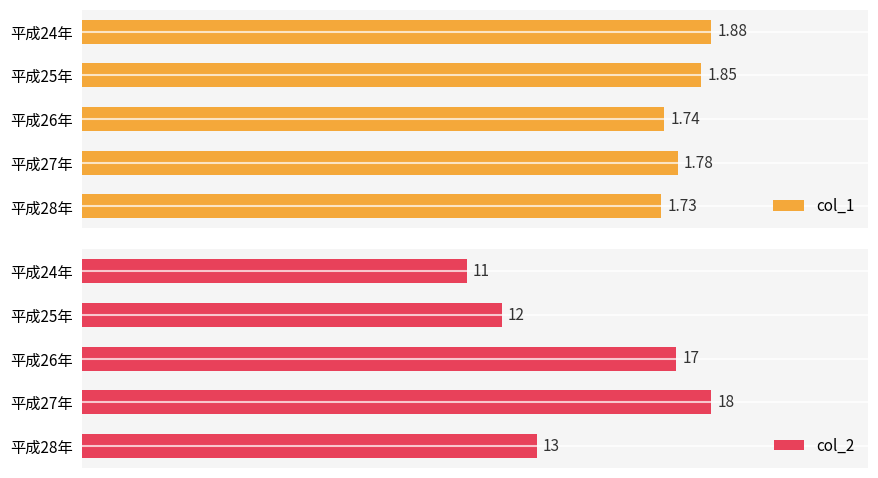

What is the difference between the maximum and second lowest values in the col_1 series?

0.1